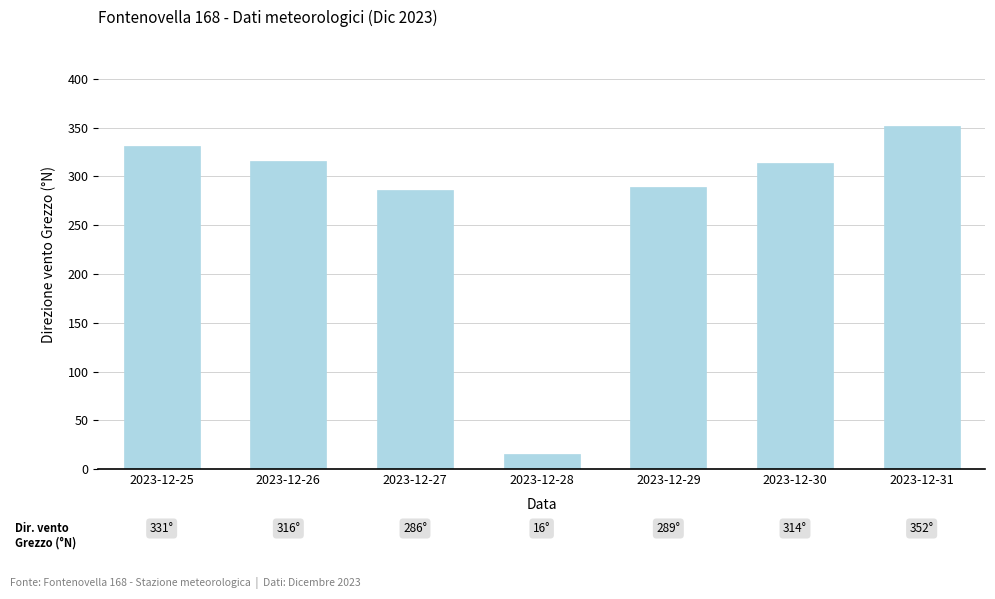

The chart shows a value of 286 at 2023-12-27. True or false?

True